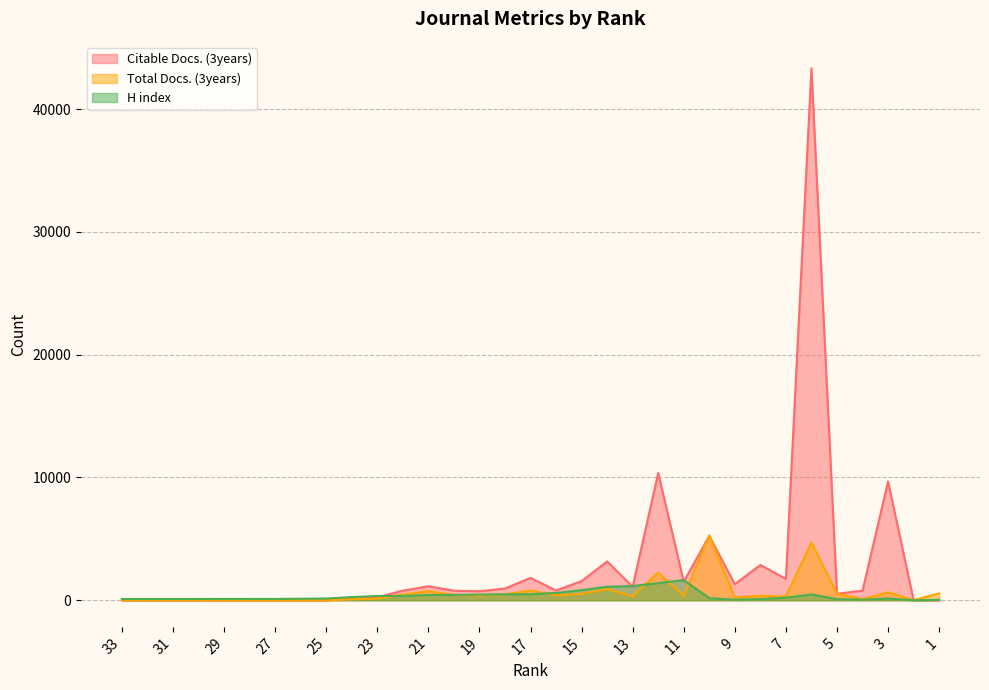

Rank the series by their maximum value, from highest to lowest.

Citable Docs. (3years), Total Docs. (3years), H index